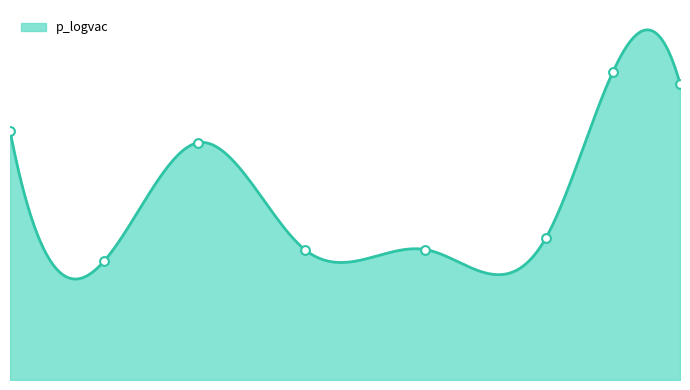

Approximately how many times larger is the value at 1968 compared to 2018?

0.8